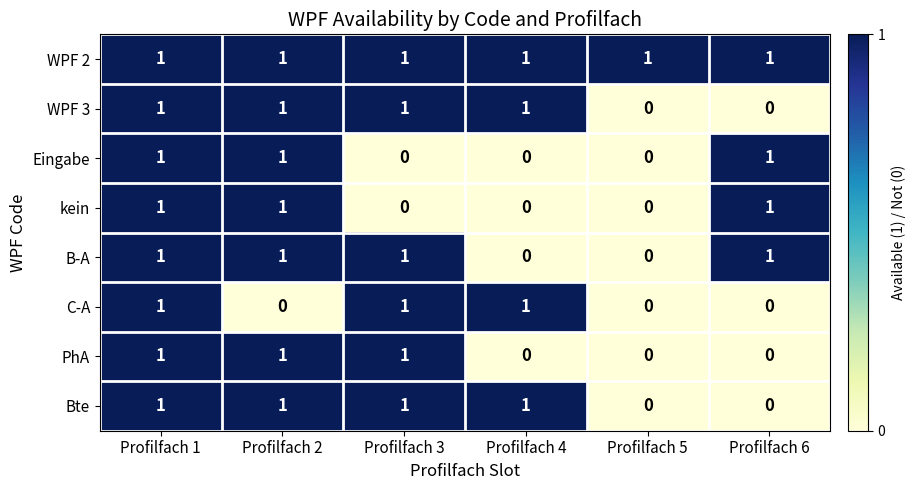

How many Bte values are between 0 and 1?

6